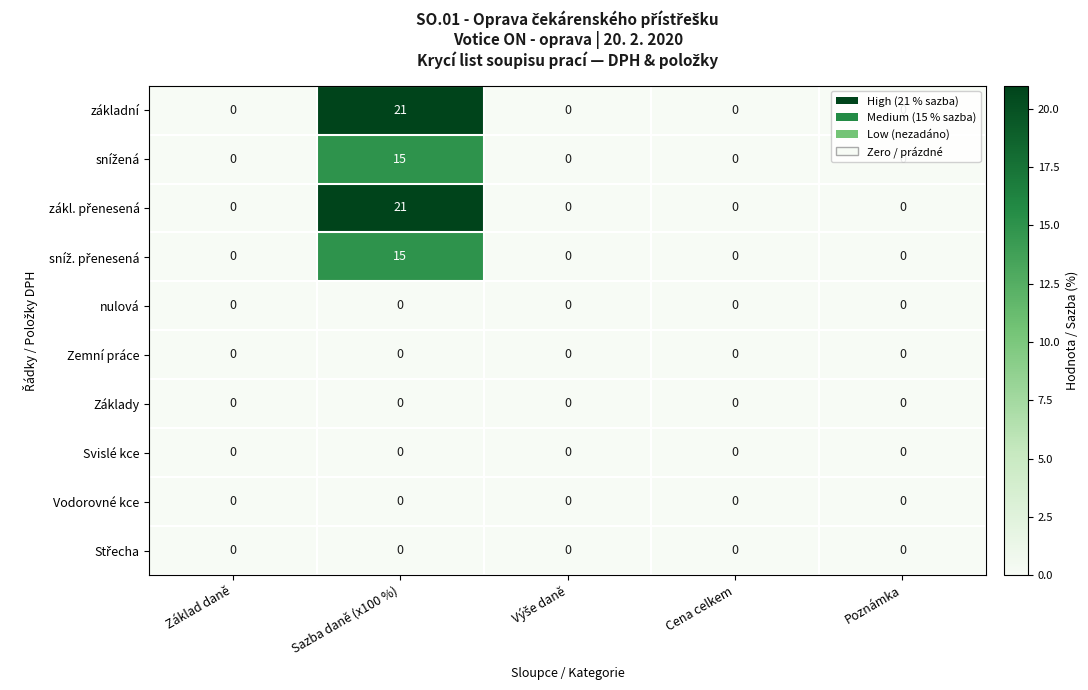

How many distinct data groups are displayed?

10